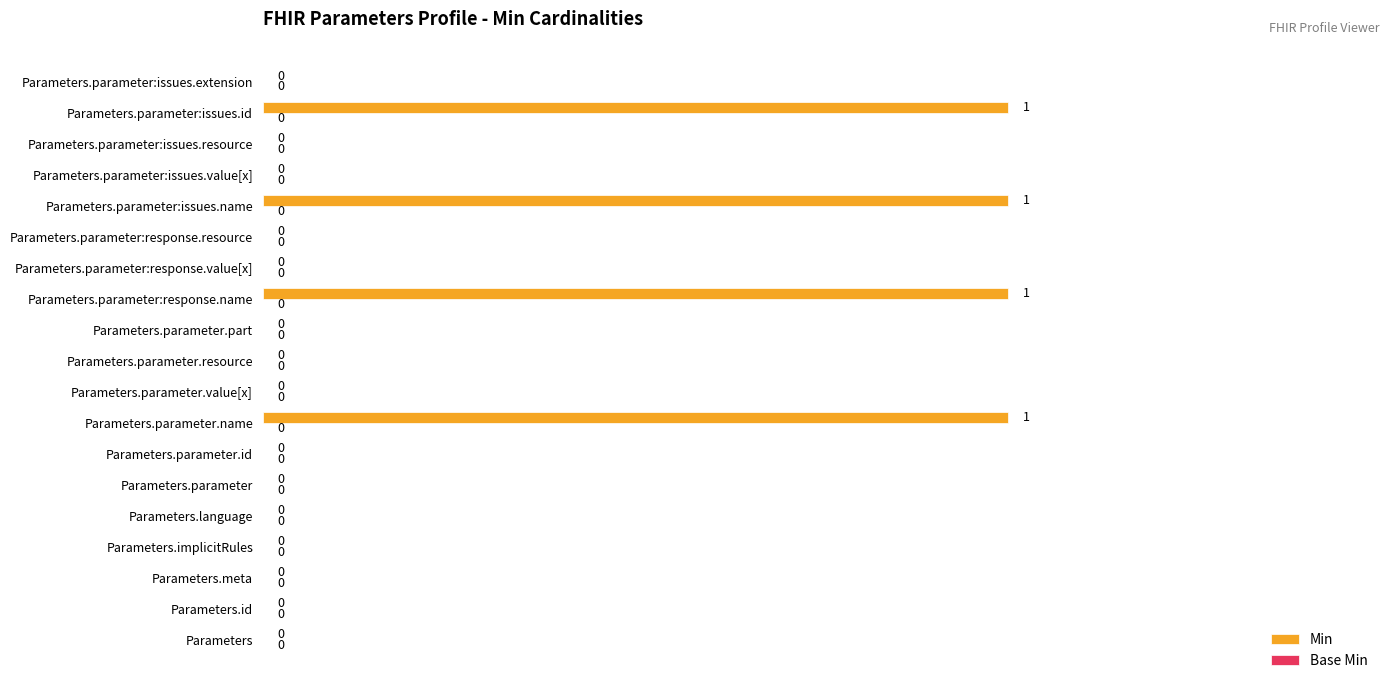

What is the sum of all values?

4